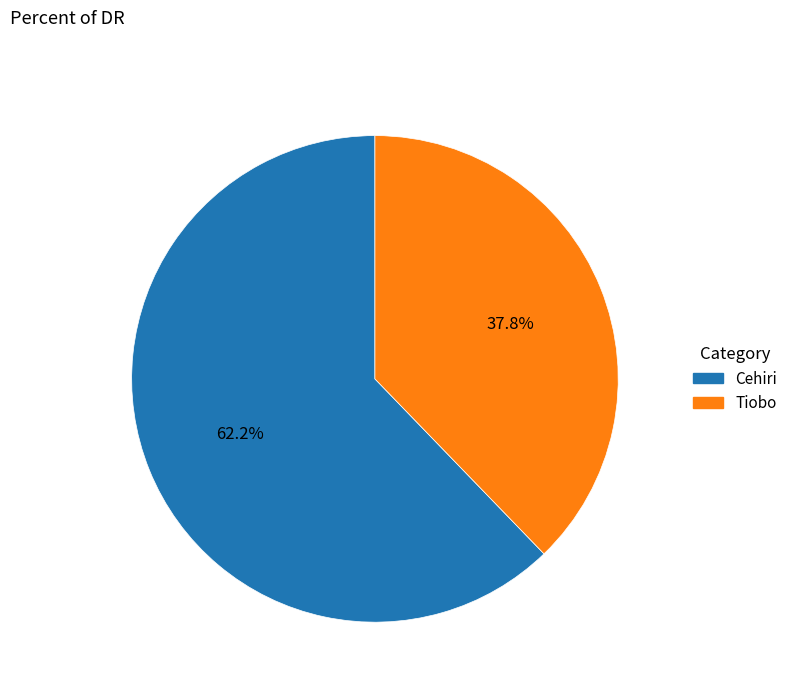

Which slice represents more than half of the pie?

Cehiri